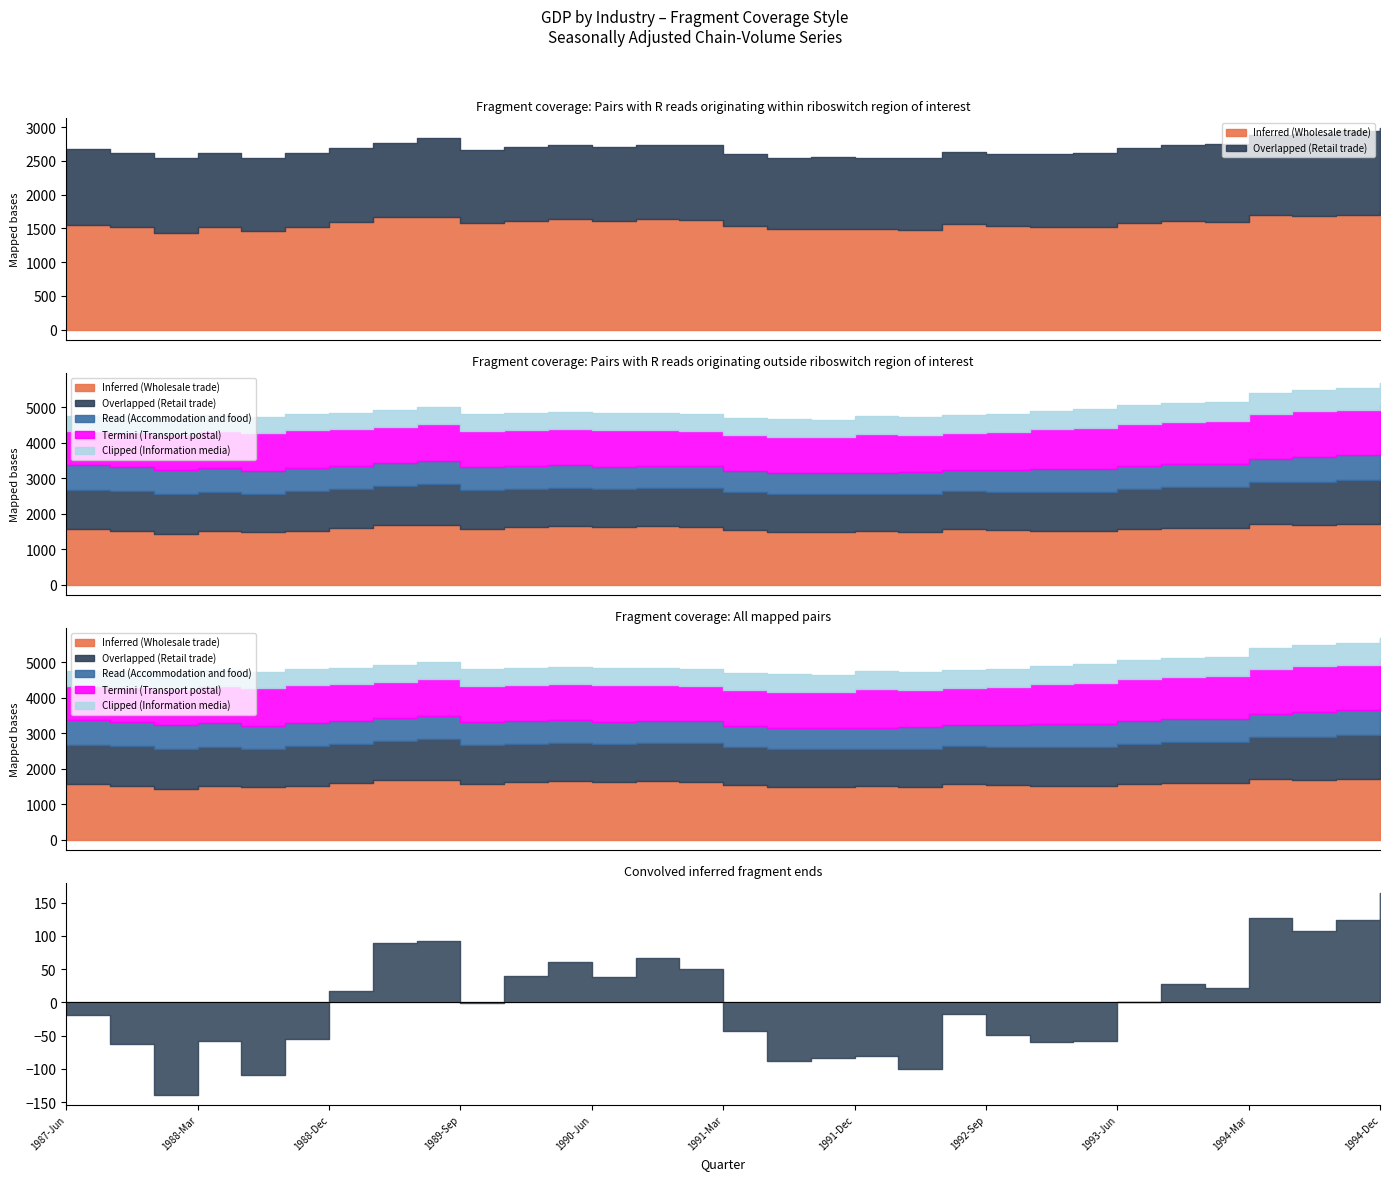

What is the label of the 27th point from the left?

1993-Dec